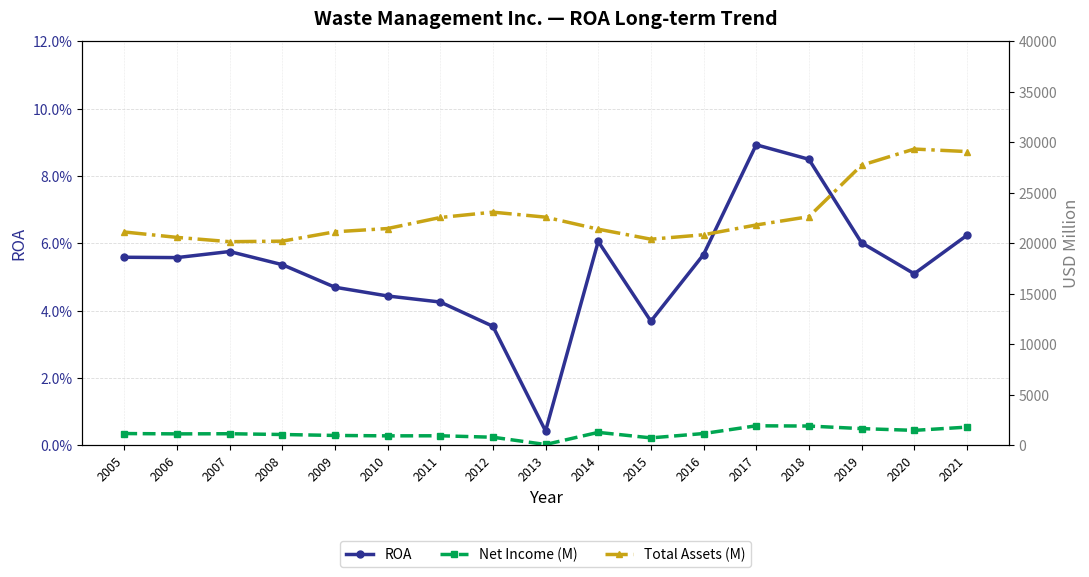

How many distinct data groups are displayed?

3